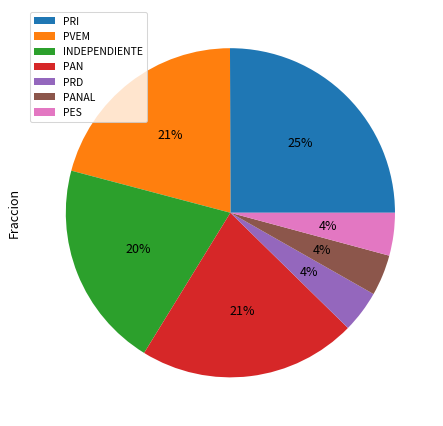

Is the sum of INDEPENDIENTE and PES greater than half?

No